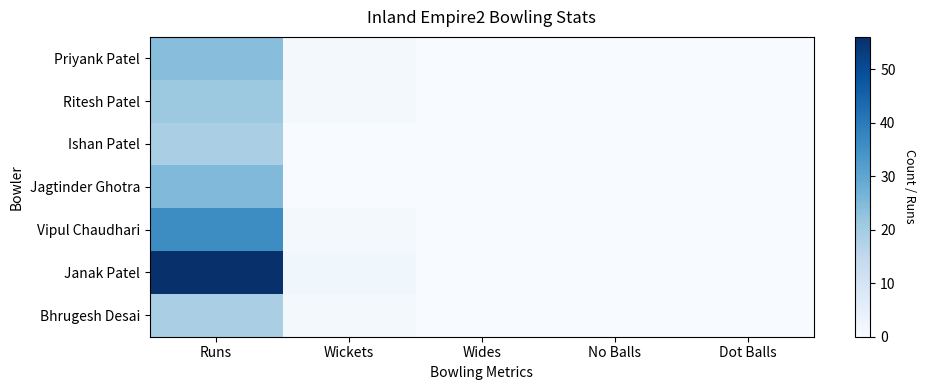

Reading left to right, list all the values displayed in this chart.

Priyank Patel: Runs=24	Wickets=1	Wides=0	No Balls=0	Dot Balls=0
Ritesh Patel: Runs=21	Wickets=1	Wides=0	No Balls=0	Dot Balls=0
Ishan Patel: Runs=19	Wickets=0	Wides=0	No Balls=0	Dot Balls=0
Jagtinder Ghotra: Runs=25	Wickets=0	Wides=0	No Balls=0	Dot Balls=0
Vipul Chaudhari: Runs=36	Wickets=1	Wides=0	No Balls=0	Dot Balls=0
Janak Patel: Runs=56	Wickets=2	Wides=0	No Balls=0	Dot Balls=0
Bhrugesh Desai: Runs=19	Wickets=1	Wides=0	No Balls=0	Dot Balls=0